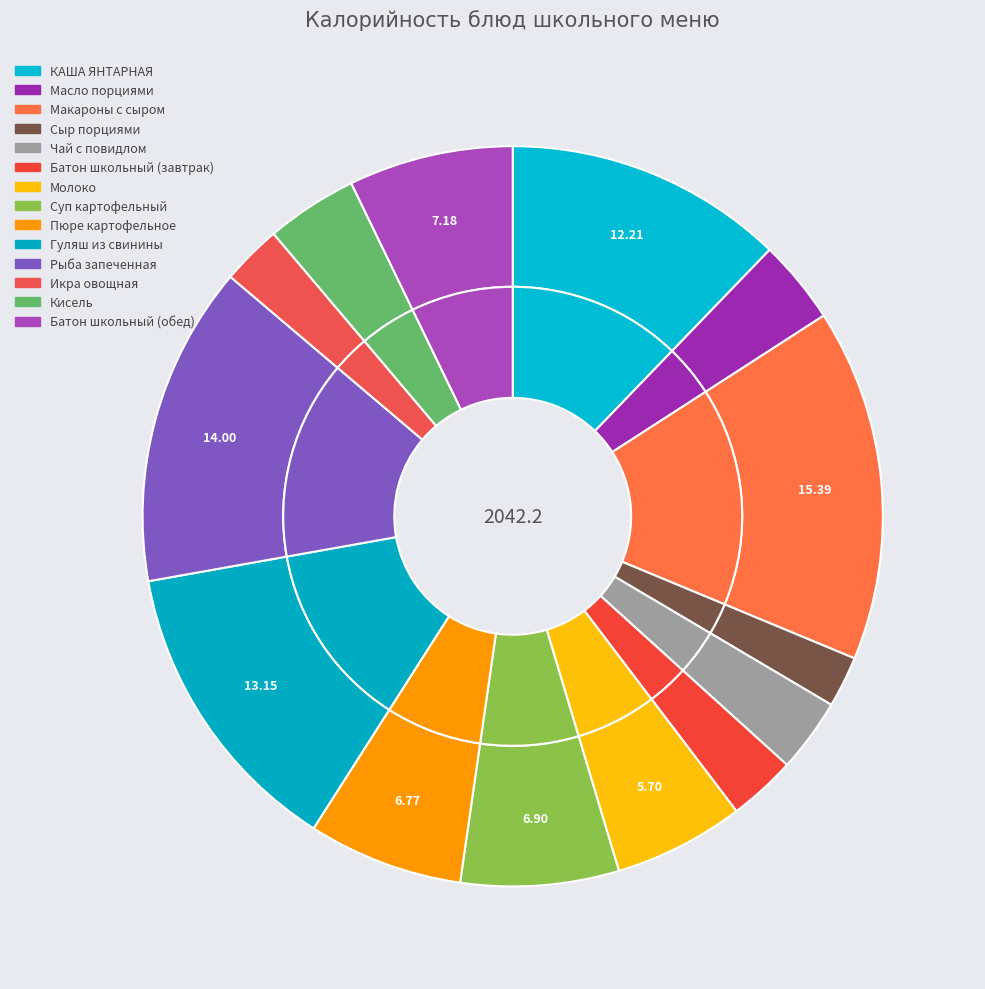

Rank the categories by value from lowest to highest.

Сыр порциями, Икра овощная, Батон школьный (завтрак), Чай с повидлом, Масло порциями, Кисель, Молоко, Пюре картофельное, Суп картофельный, Батон школьный (обед), КАША ЯНТАРНАЯ, Гуляш из свинины, Рыба запеченная, Макароны с сыром